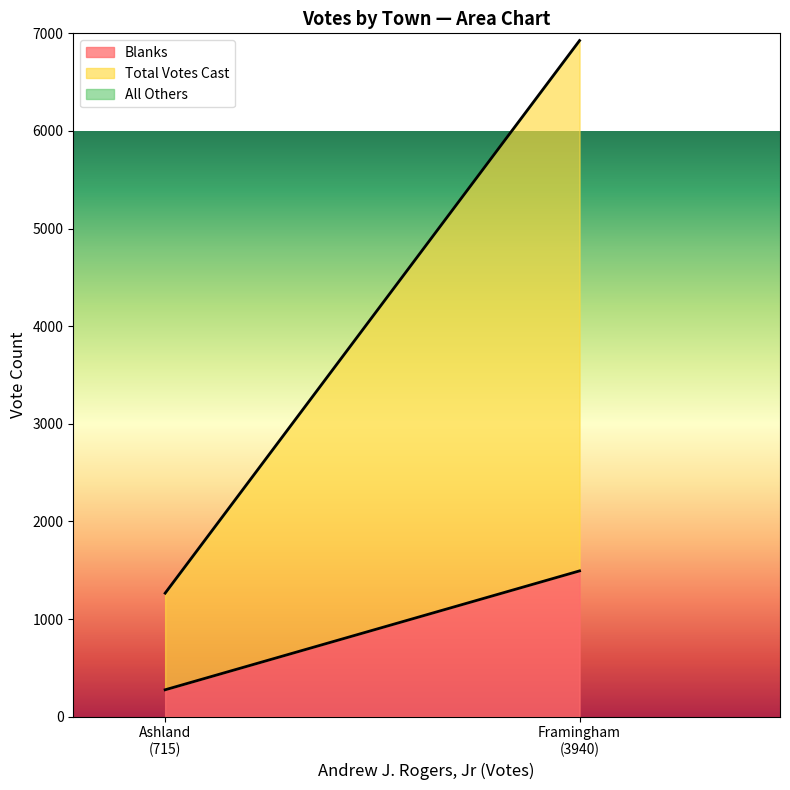

At how many categories does at least one series exceed 4836?

1